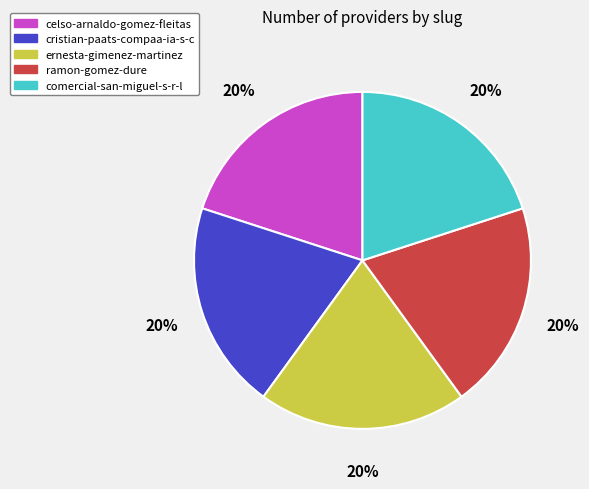

The celso-arnaldo-gomez-fleitas slice represents 30% of the pie. True or false?

False